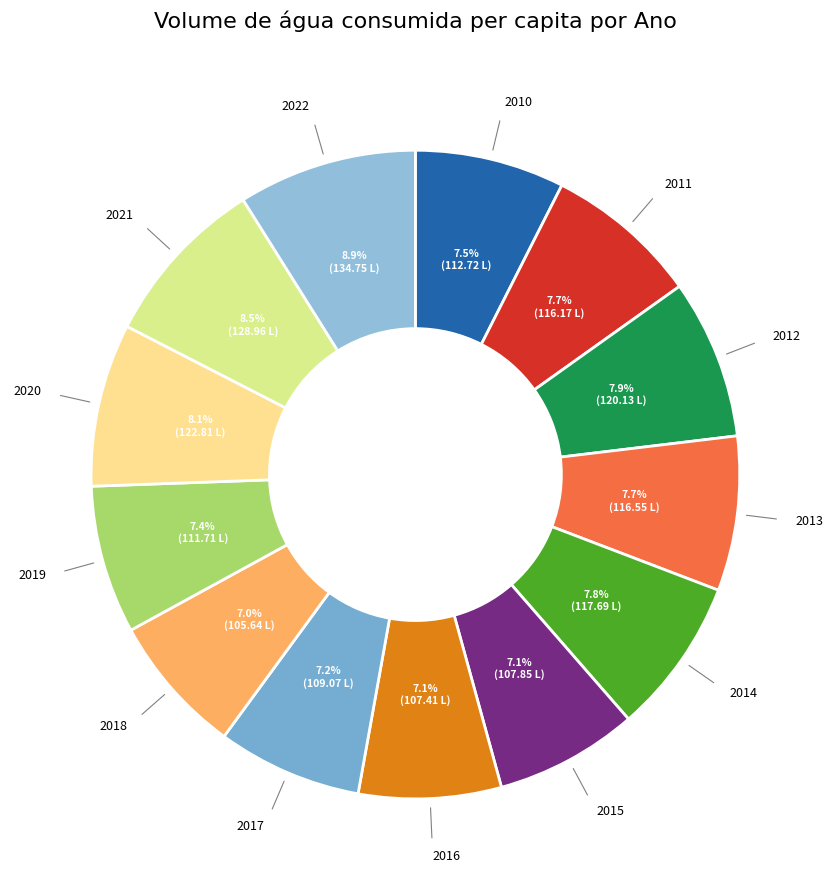

Count the number of slices in the pie.

13